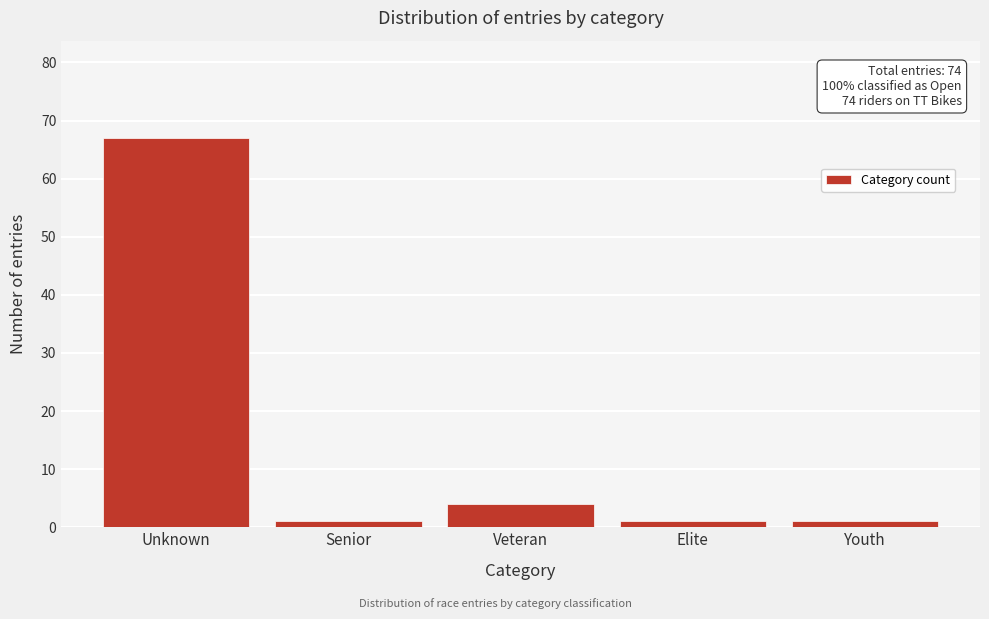

Reading right to left, list all the values displayed in this chart.

Youth=1	Elite=1	Veteran=4	Senior=1	Unknown=67